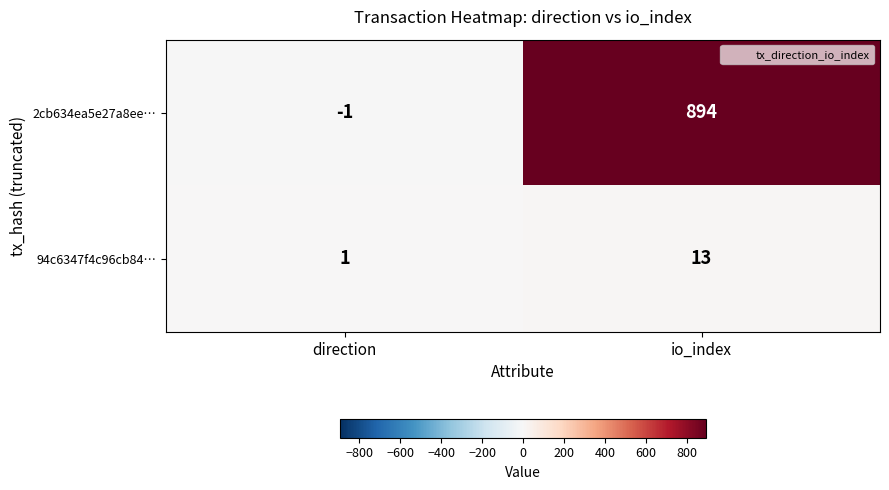

Where is 94c6347f4c96cb84… nearest to the value 7?

direction